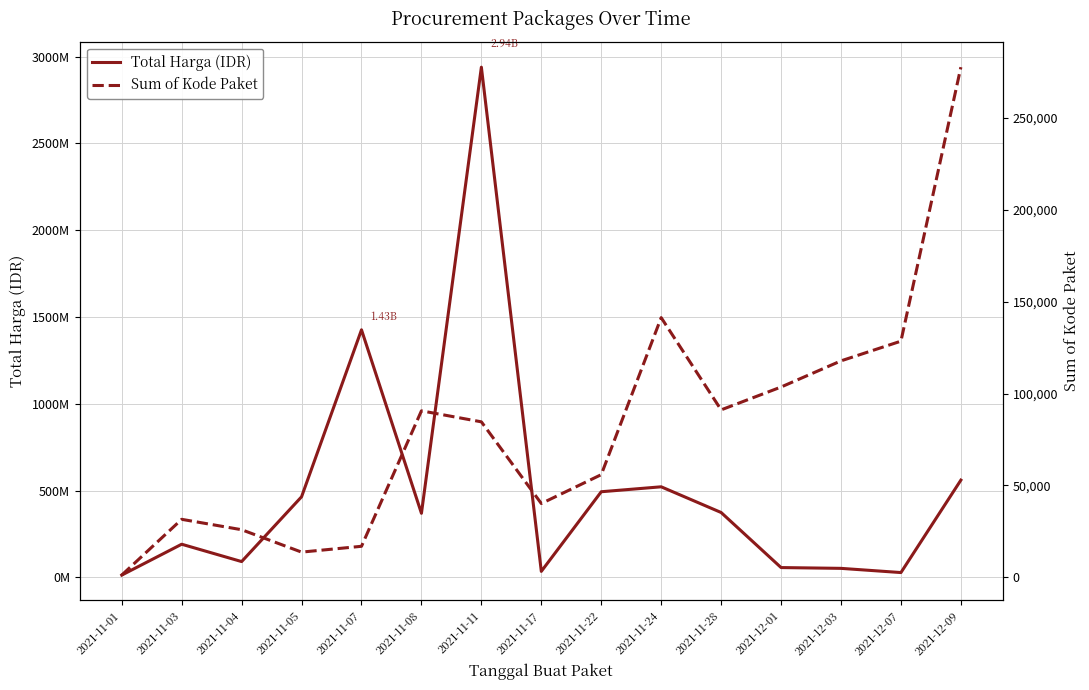

What is the difference between the maximum and second lowest values in the Sum of Kode Paket series?

264041